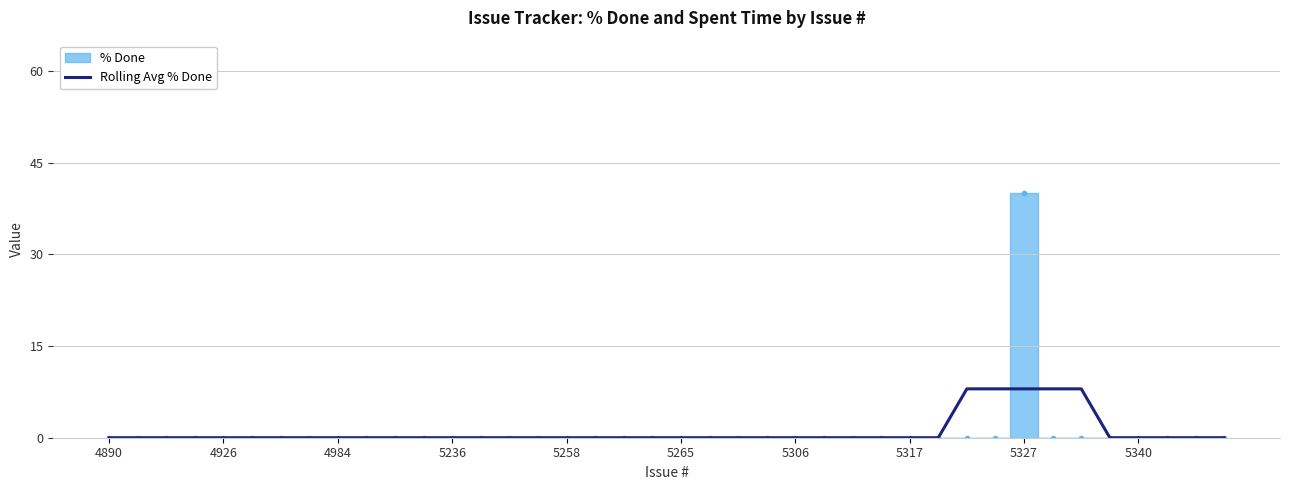

How many values are above zero?

5